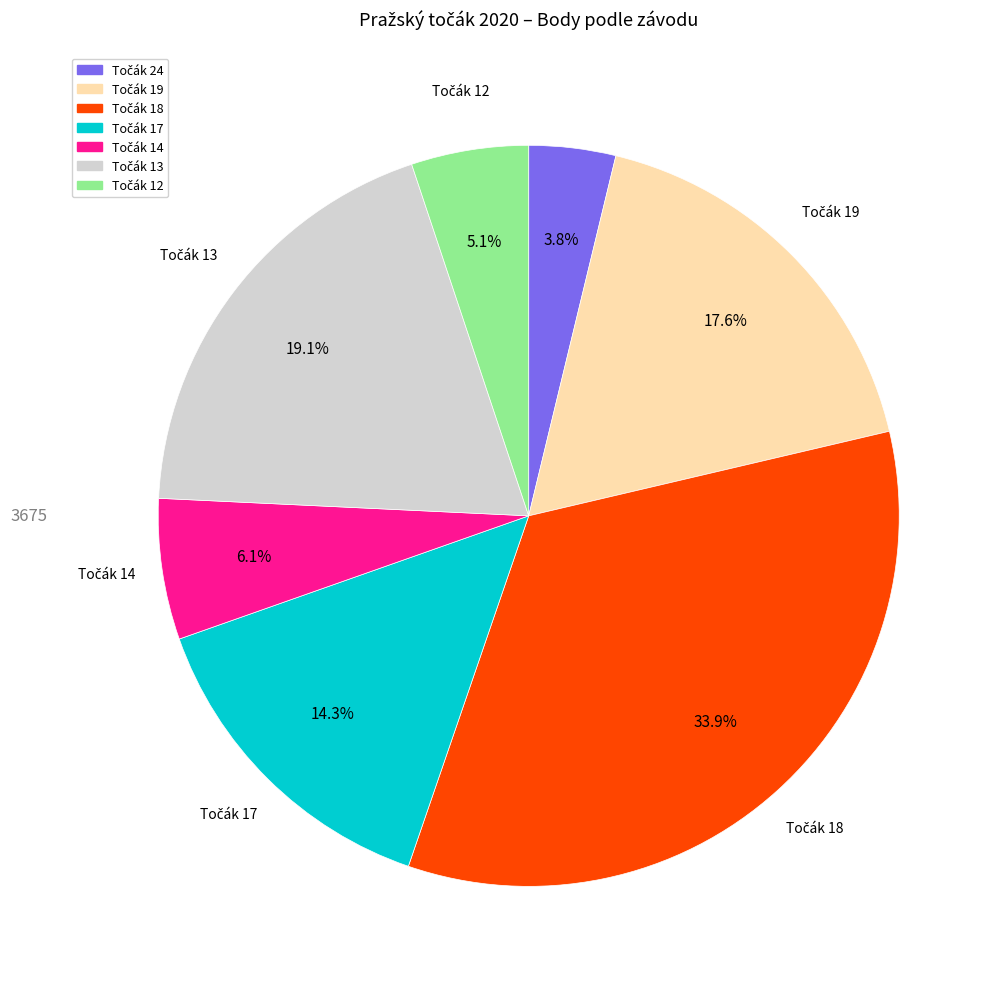

Count the number of slices in the pie.

7